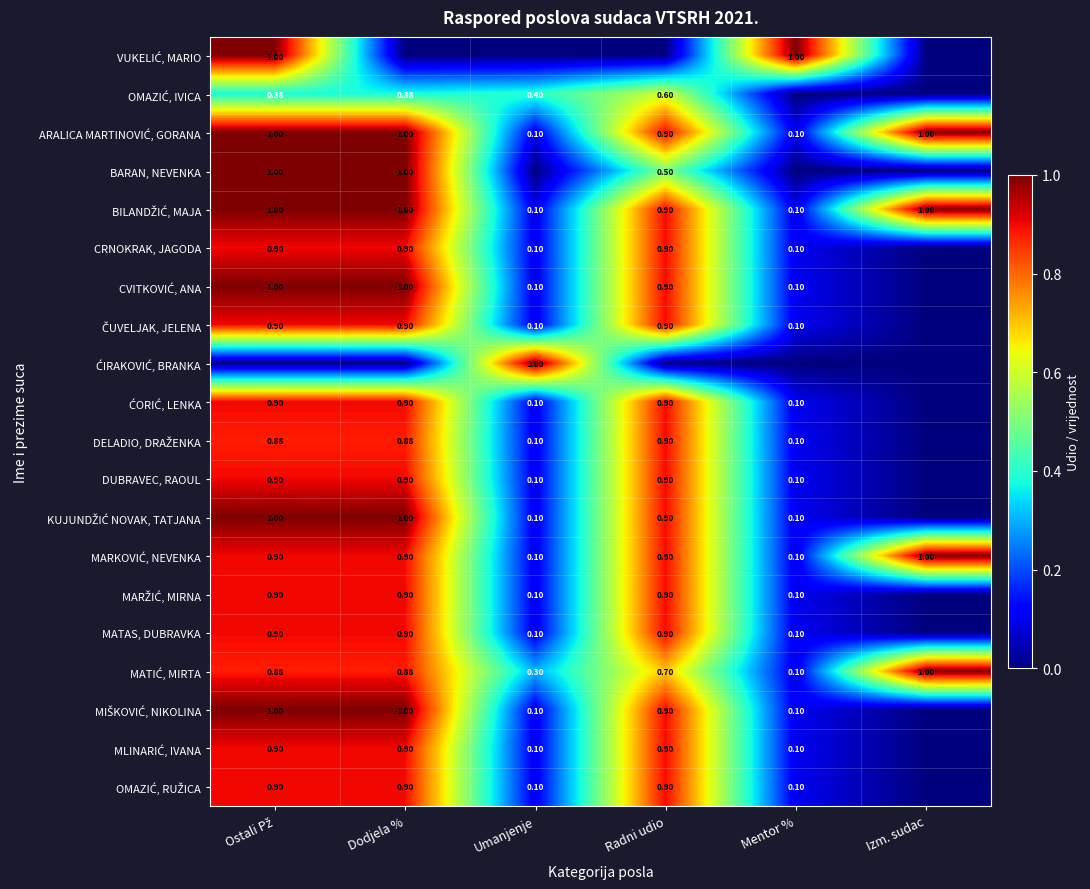

What is the total value across all series at Dodjela %?

16.2